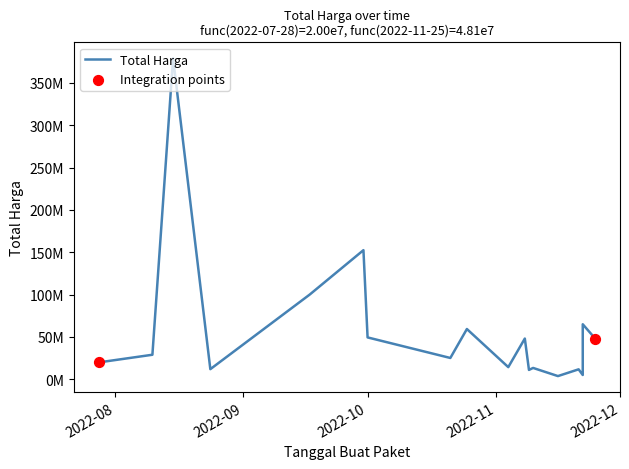

What is the change in value from 2022-11-16 to 2022-09-17?

+96175000